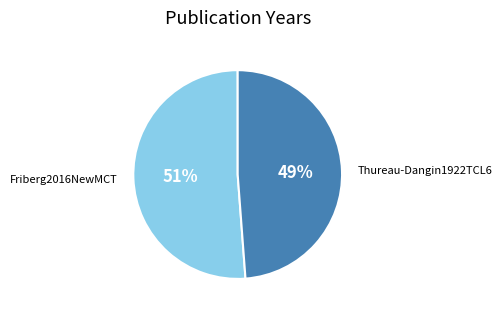

What percentage is the Friberg2016NewMCT slice, to the nearest percent?

51%